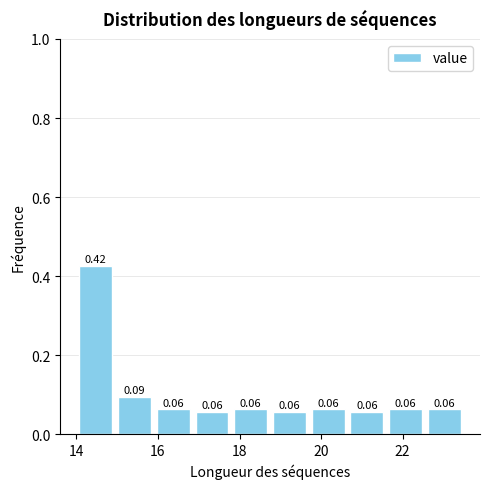

Which range on the x-axis has the tallest bar?

14.00 to 14.95